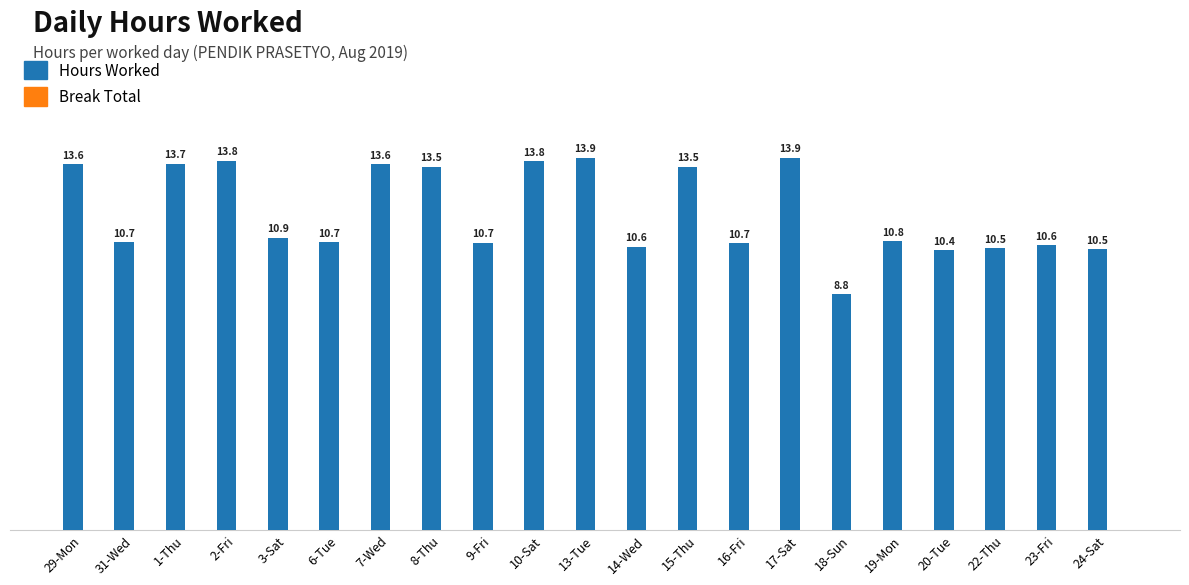

Are the bars horizontal?

No